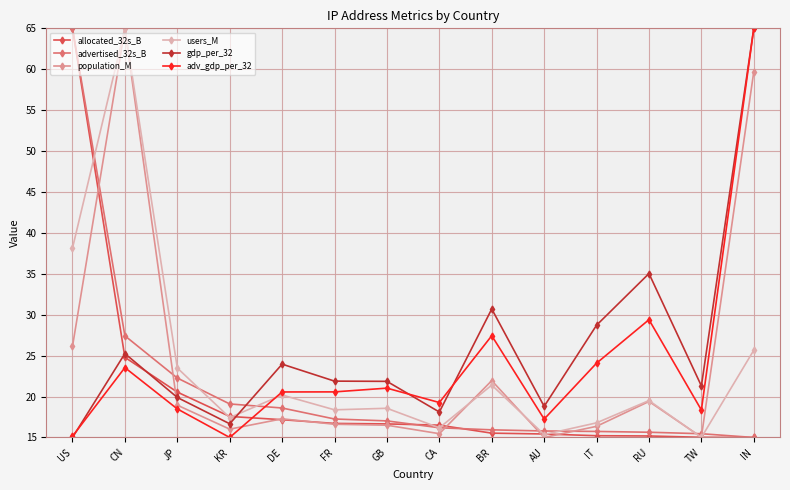

How many data points in population_M are less than 17?

7